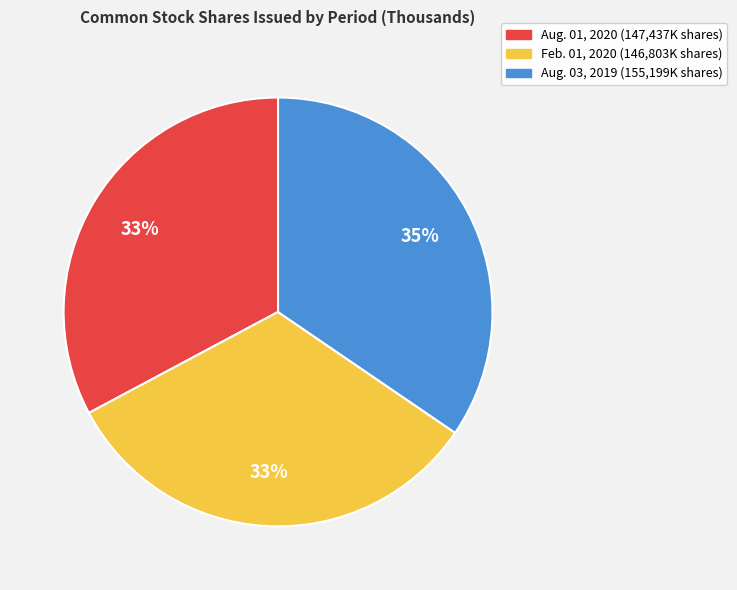

Count the number of slices in the pie.

3